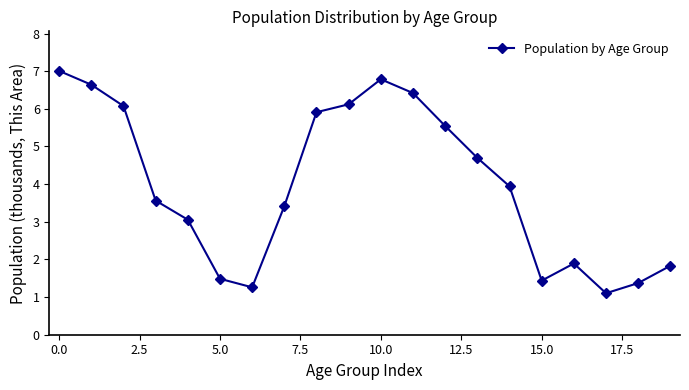

True or false: the data has more than 0 interior local peaks.

True